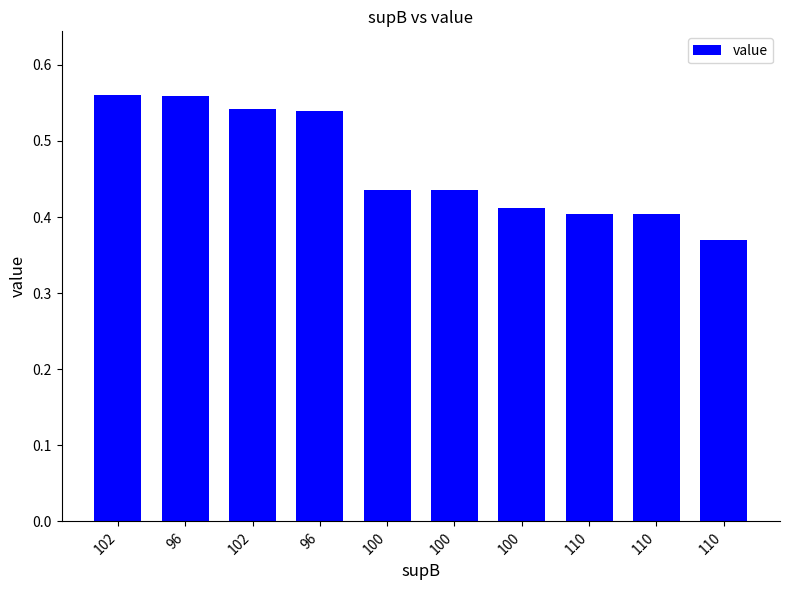

How many bars are there in total?

10